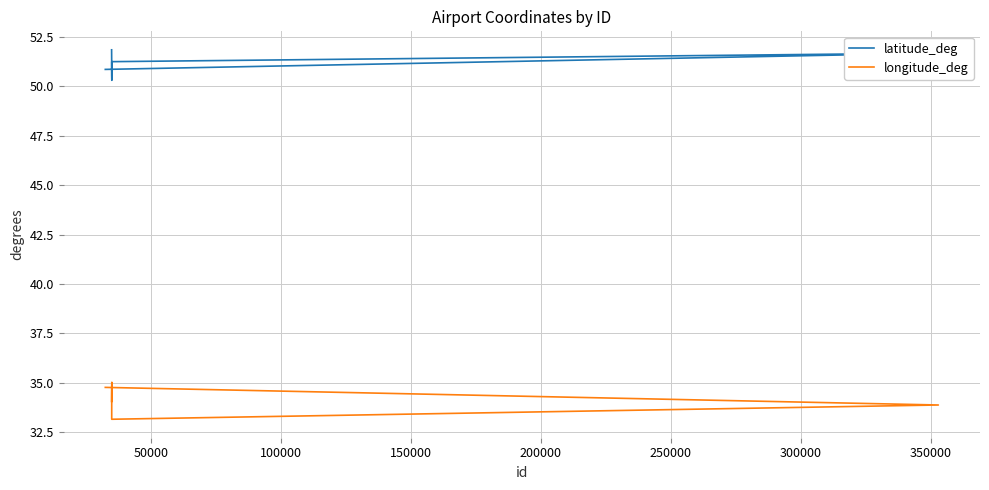

Which series changed the most between 100000 and 250000?

longitude_deg